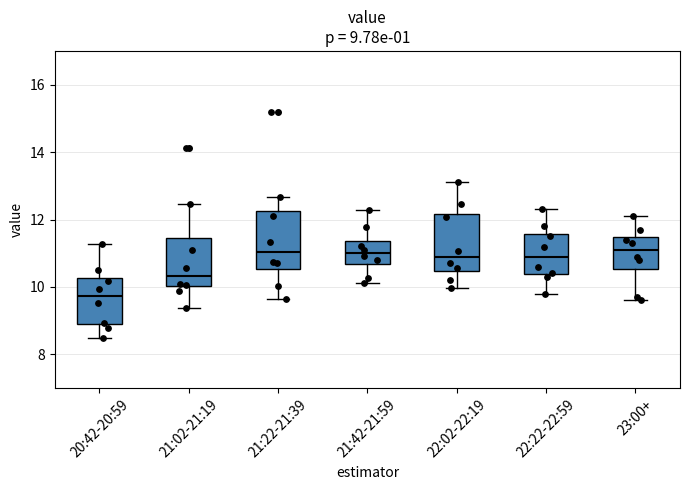

Which box's median line is the lowest?

20:42-20:59